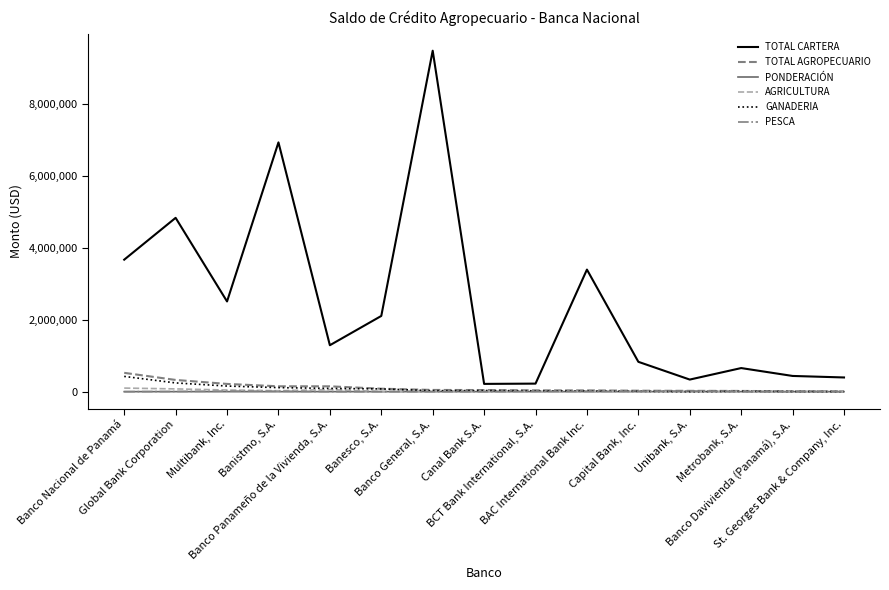

True or false: TOTAL CARTERA and PONDERACIÓN intersect in this chart.

False